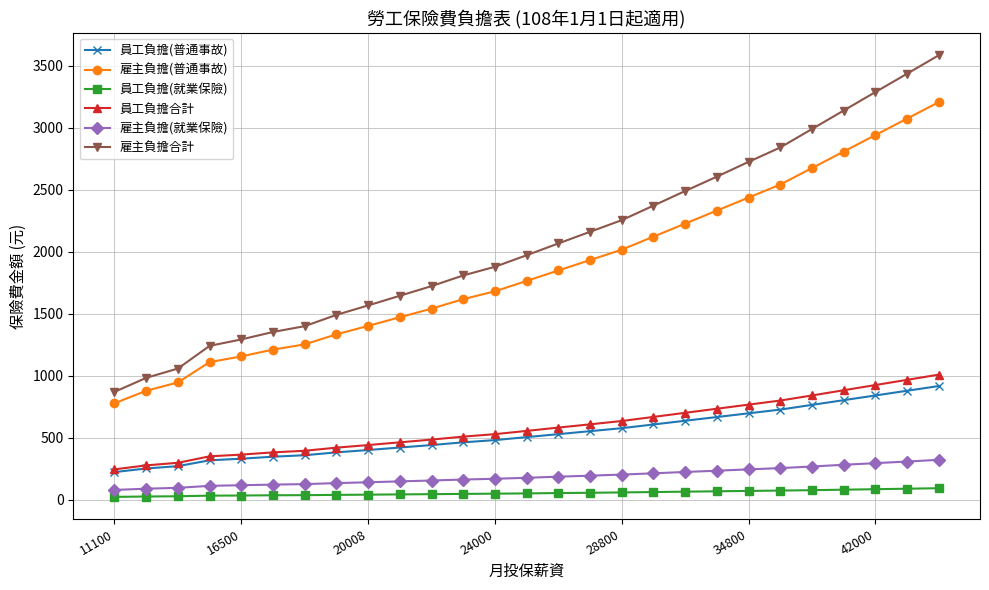

How many distinct data groups are displayed?

6